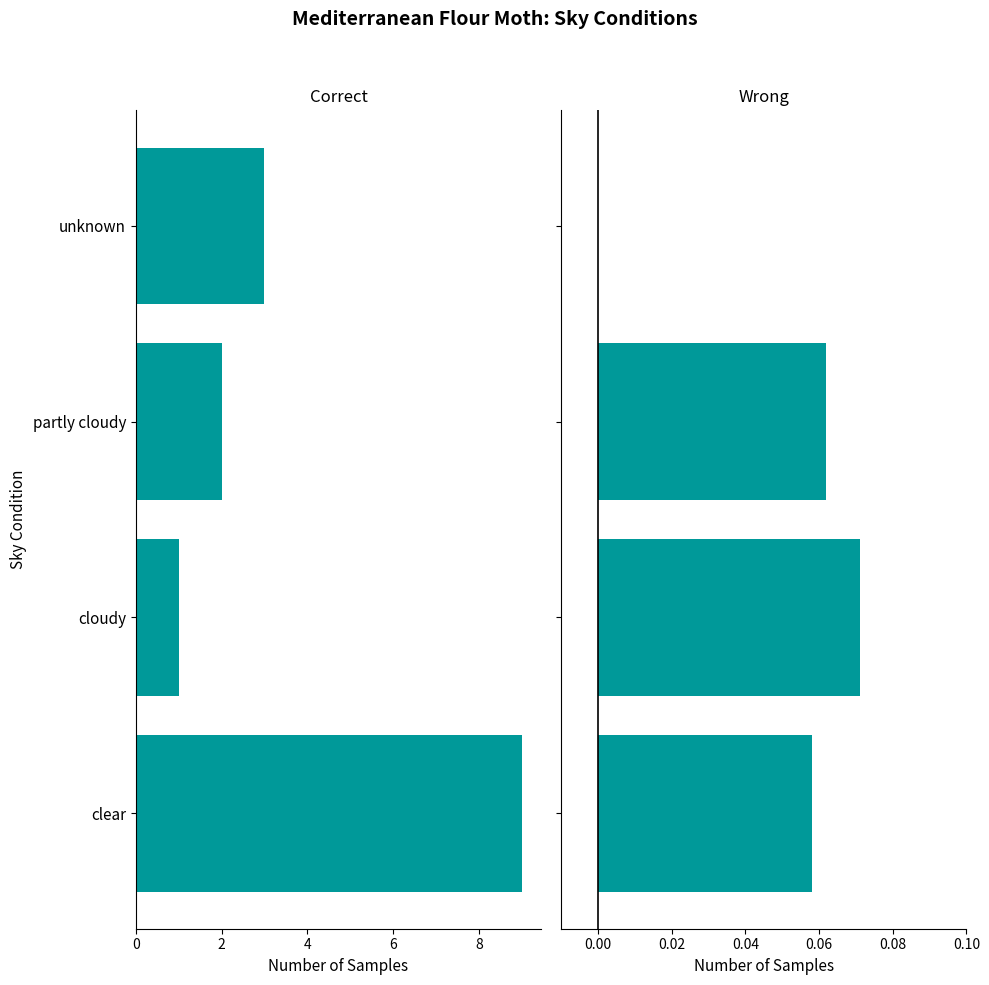

Between unknown and partly cloudy, which is larger?

partly cloudy